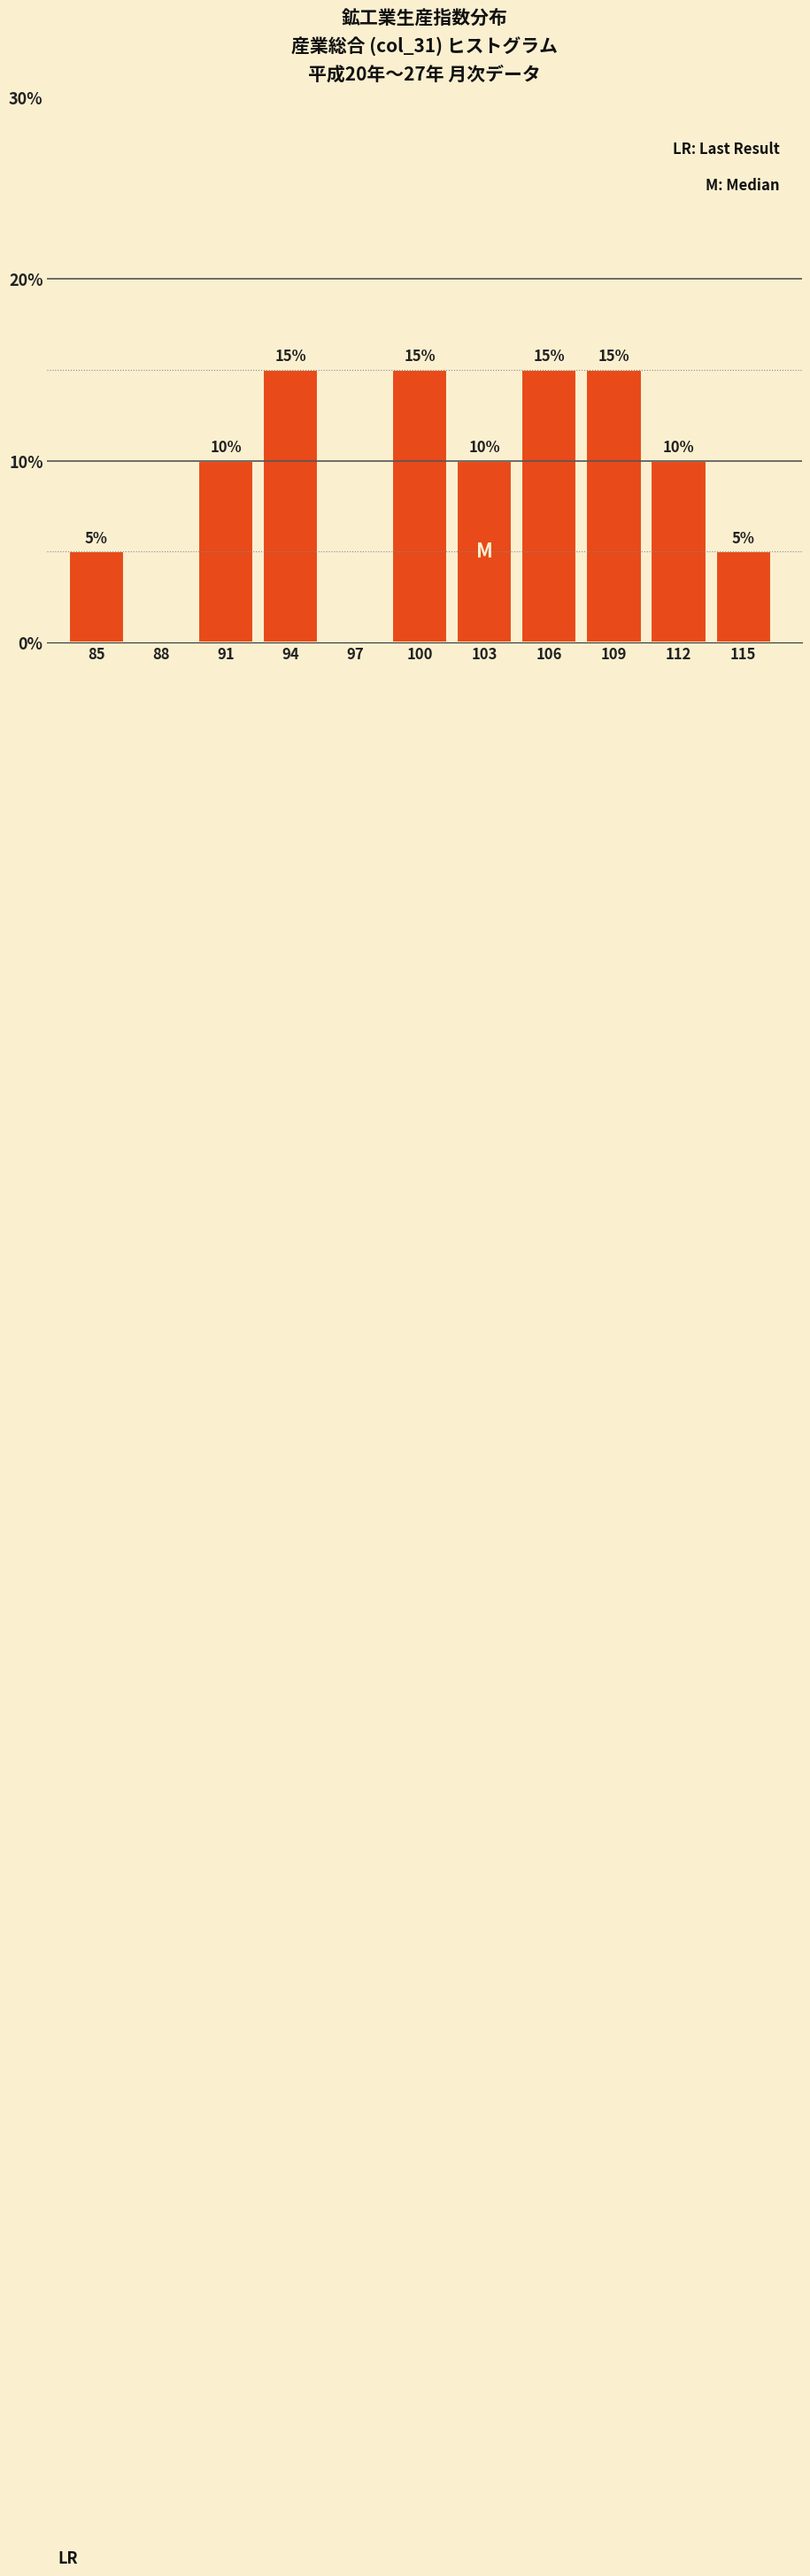

Reading left to right, extract all data points from this chart.

85=5	88=0	91=10	94=15	97=0	100=15	103=10	106=15	109=15	112=10	115=5